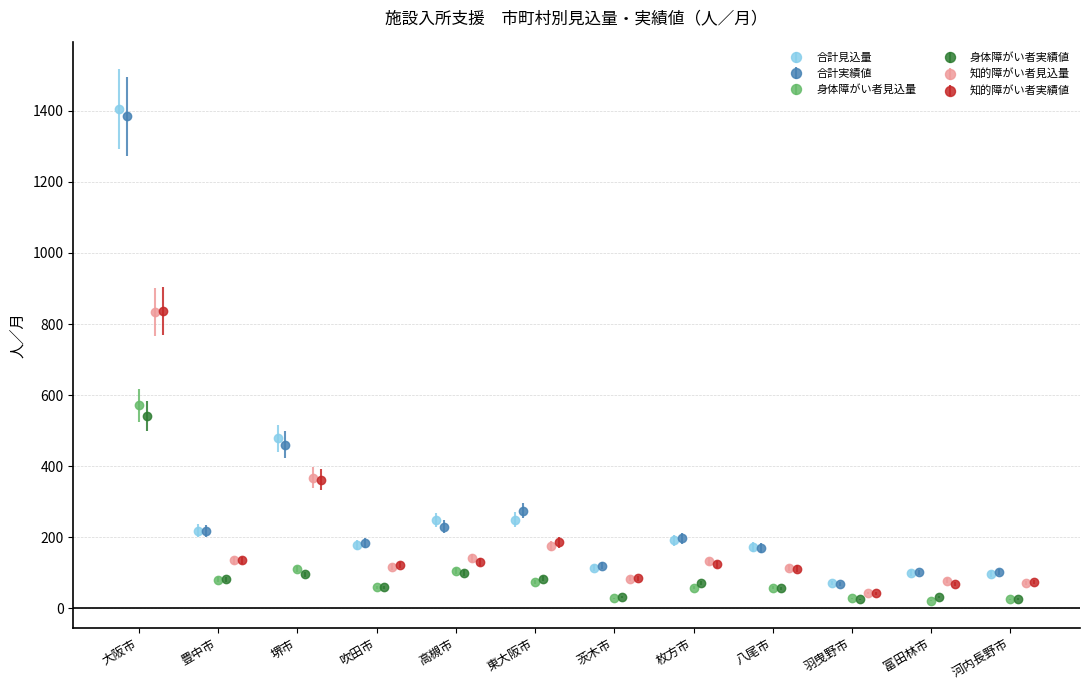

Does the chart contain any negative values?

No